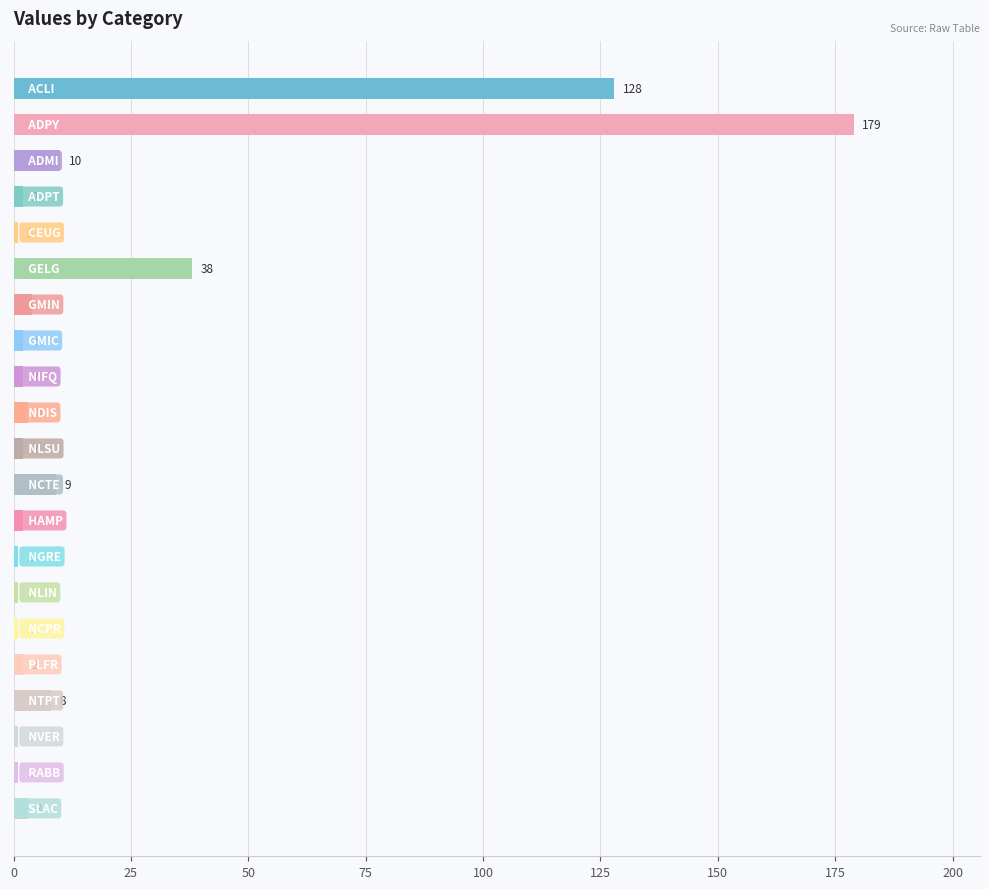

Are the bars horizontal?

Yes